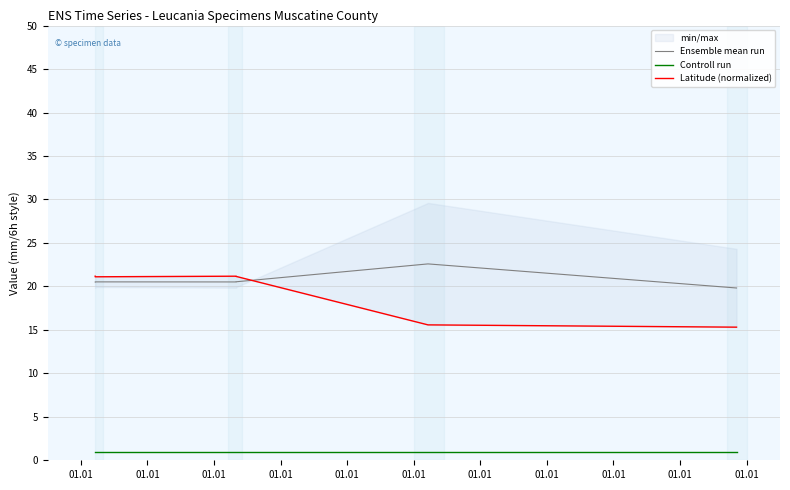

Rank the series by their maximum value, from highest to lowest.

Ensemble mean run, Latitude (normalized), Controll run